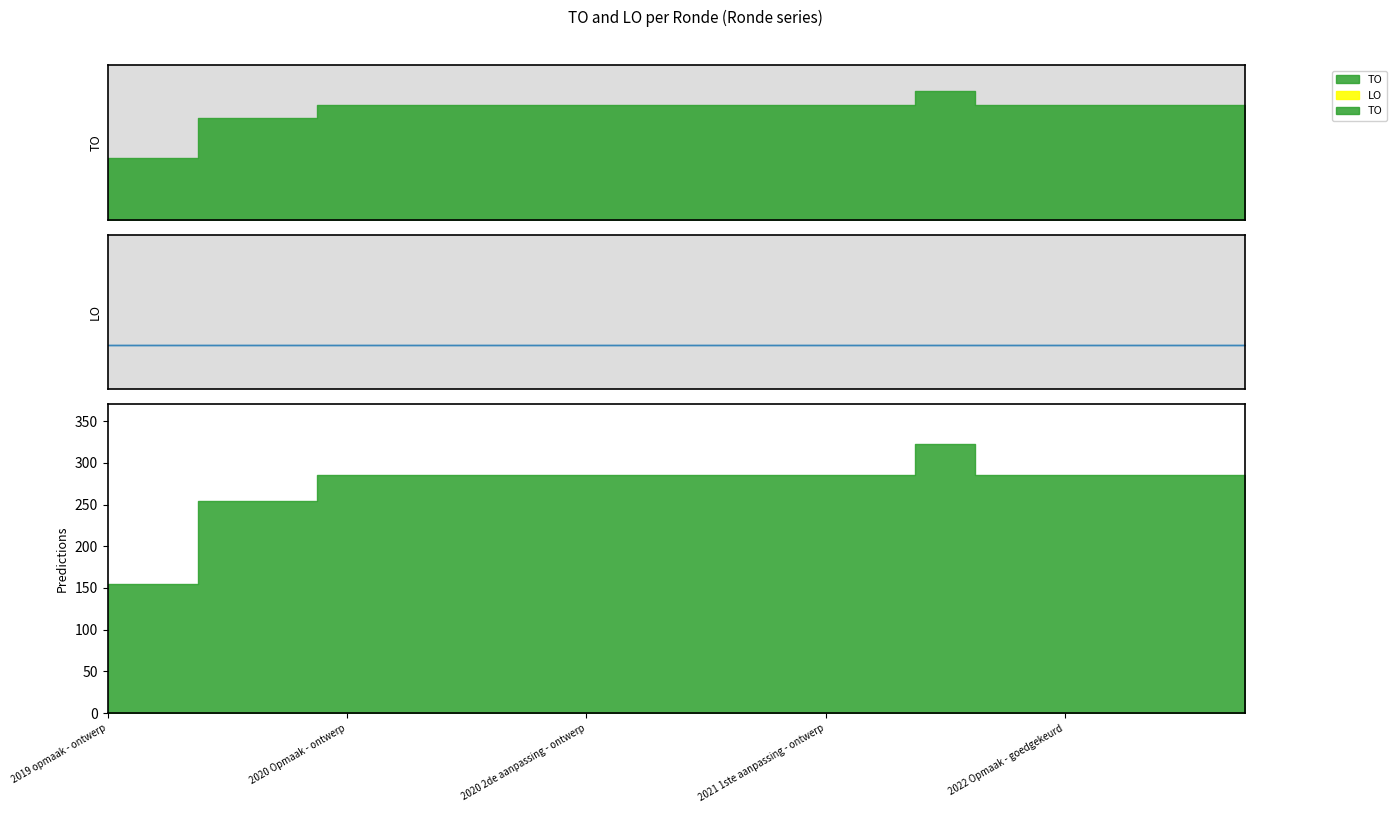

Reading right to left, extract all data points from this chart.

TO: 2022 2de aanpassing - ontwerp=286	2022 1ste aanpassing - goedgekeurd=286	2022 1ste aanpassing - ontwerp=286	2022 Opmaak - goedgekeurd=286	2022 Opmaak - ontwerp=286	2021 uitvoering=322	2021 1ste aanpassing - goedgekeurd=286	2021 1ste aanpassing - ontwerp=286	2021 Opmaak - goedgekeurd=286	2021 Opmaak - ontwerp=286	2020 2de aanpassing - goedgekeurd=286	2020 2de aanpassing - ontwerp=286	2020 1ste aanpassing - goedgekeurd=286	2020 1ste aanpassing - ontwerp=286	2020 Opmaak - goedgekeurd=286	2020 Opmaak - ontwerp=286	2019 1ste aanpassing - goedgekeurd=254	2019 1ste aanpassing - ontwerp=254	2019 opmaak - goedgekeurd=155	2019 opmaak - ontwerp=155
LO: 2022 2de aanpassing - ontwerp=0	2022 1ste aanpassing - goedgekeurd=0	2022 1ste aanpassing - ontwerp=0	2022 Opmaak - goedgekeurd=0	2022 Opmaak - ontwerp=0	2021 uitvoering=0	2021 1ste aanpassing - goedgekeurd=0	2021 1ste aanpassing - ontwerp=0	2021 Opmaak - goedgekeurd=0	2021 Opmaak - ontwerp=0	2020 2de aanpassing - goedgekeurd=0	2020 2de aanpassing - ontwerp=0	2020 1ste aanpassing - goedgekeurd=0	2020 1ste aanpassing - ontwerp=0	2020 Opmaak - goedgekeurd=0	2020 Opmaak - ontwerp=0	2019 1ste aanpassing - goedgekeurd=0	2019 1ste aanpassing - ontwerp=0	2019 opmaak - goedgekeurd=0	2019 opmaak - ontwerp=0